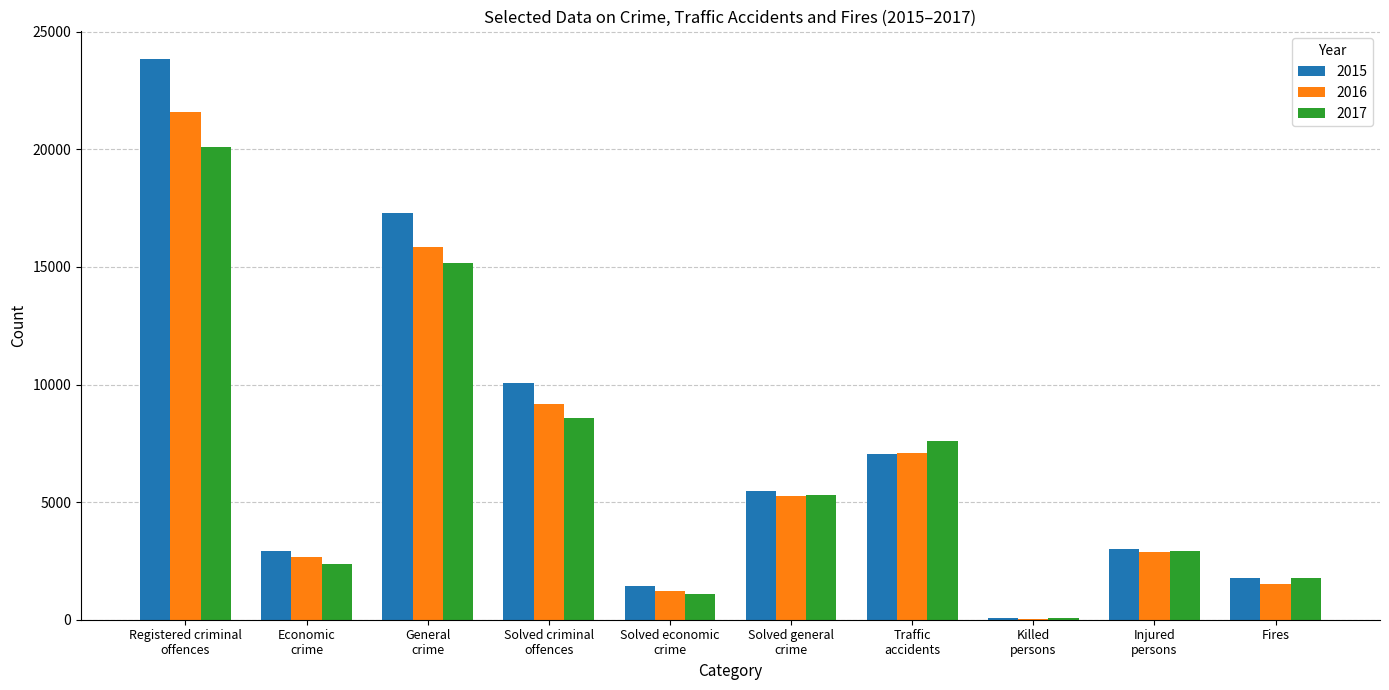

The value of 2015 at Traffic
accidents is 7056. True or false?

True